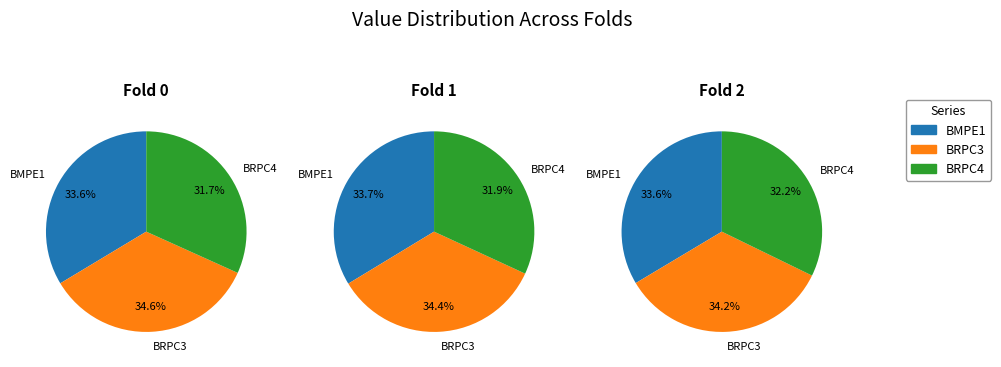

To the nearest percent, what is the combined percentage of Fold 1 and Fold 2?

66%